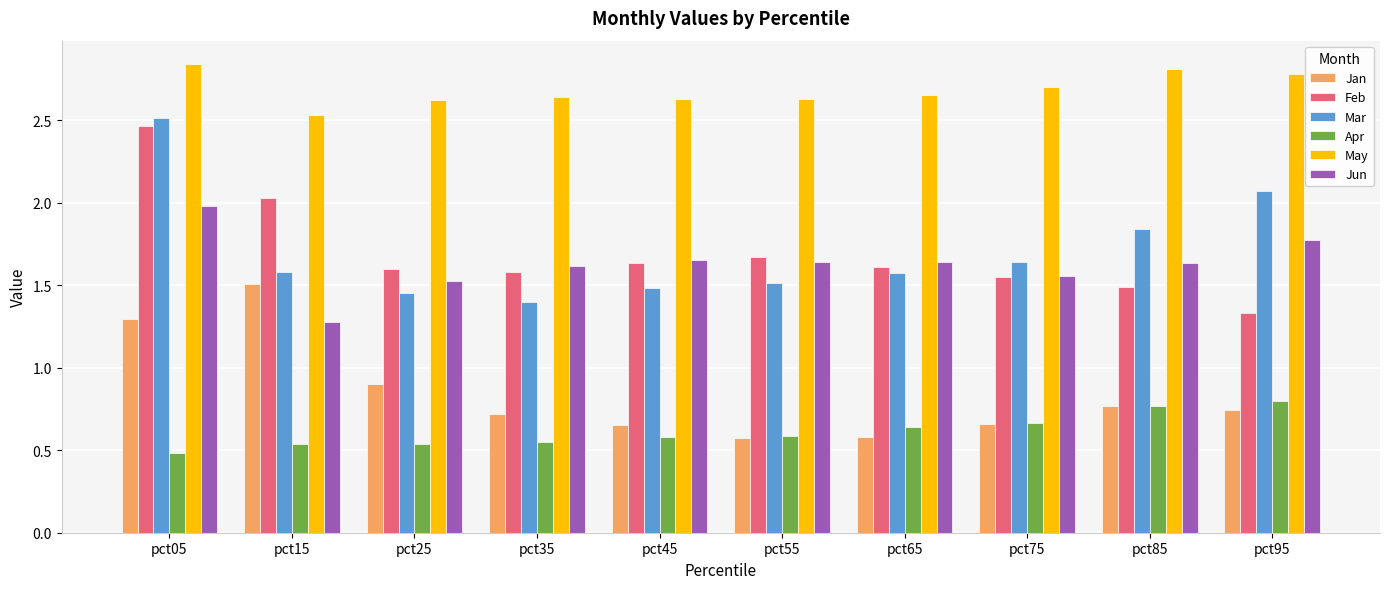

The value of May at pct85 is 2.8. True or false?

True